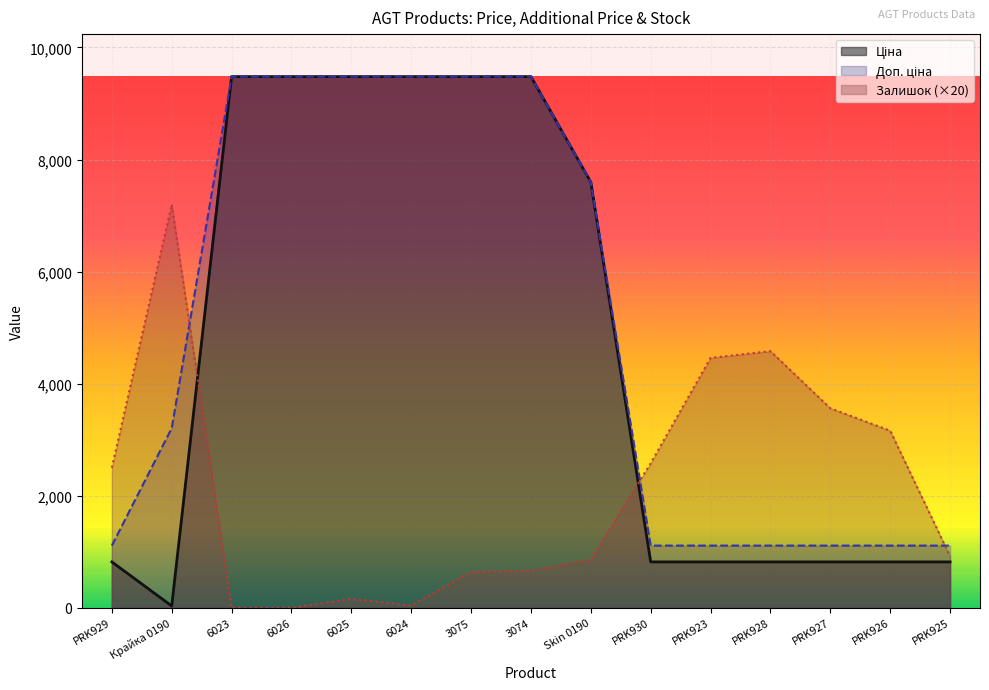

At which category is the sum across all series the highest?

3074